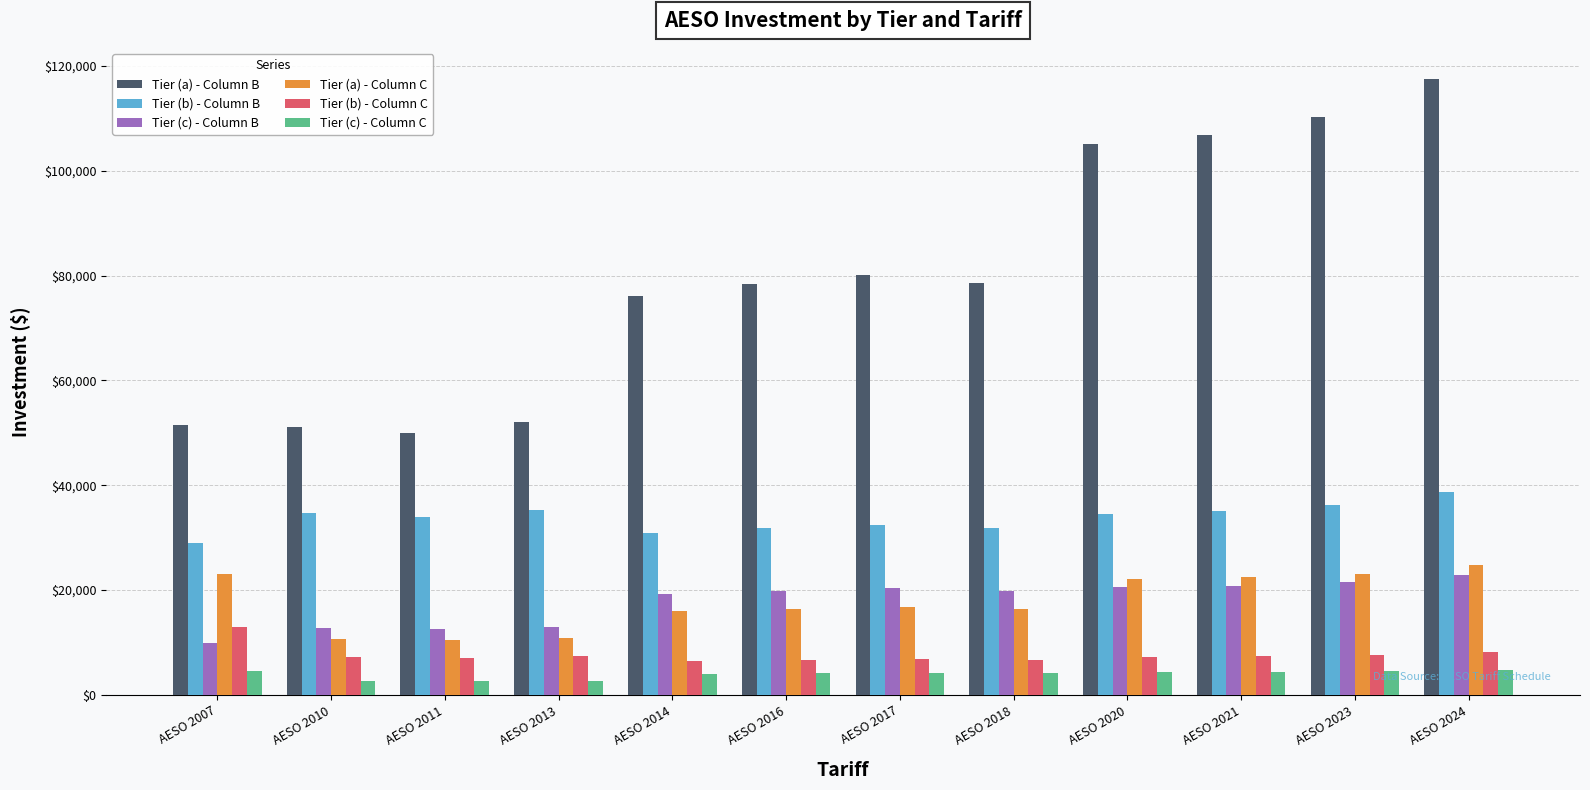

Which series changed the most between AESO 2021 and AESO 2024?

Tier (a) - Column B